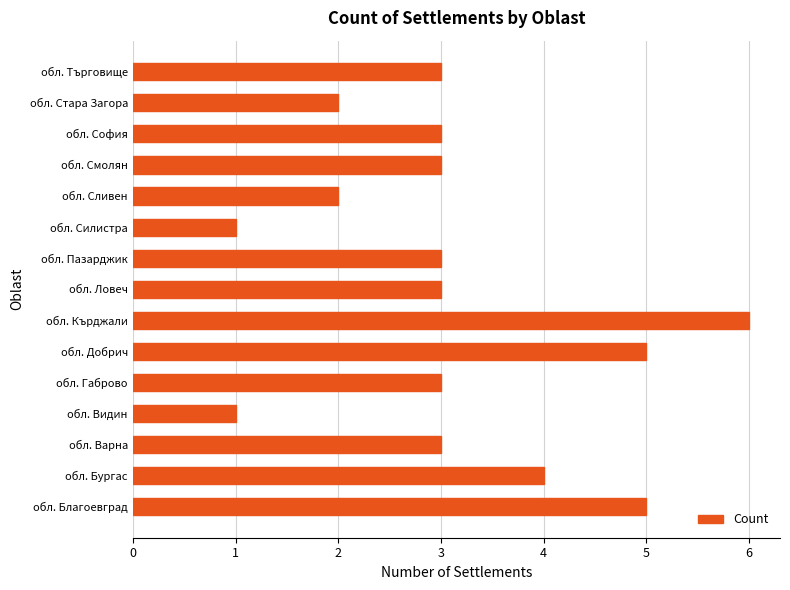

What is the sum of all values?

47